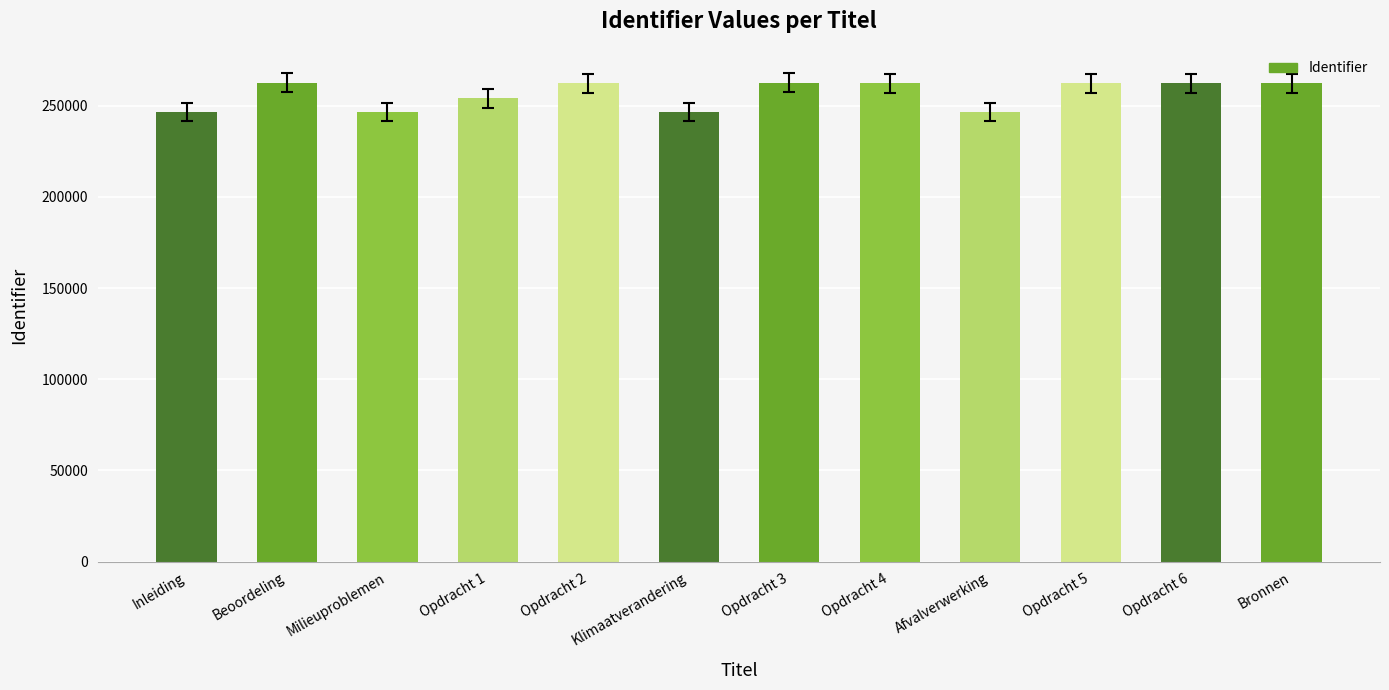

The chart shows a value of 55149 at Afvalverwerking. True or false?

False